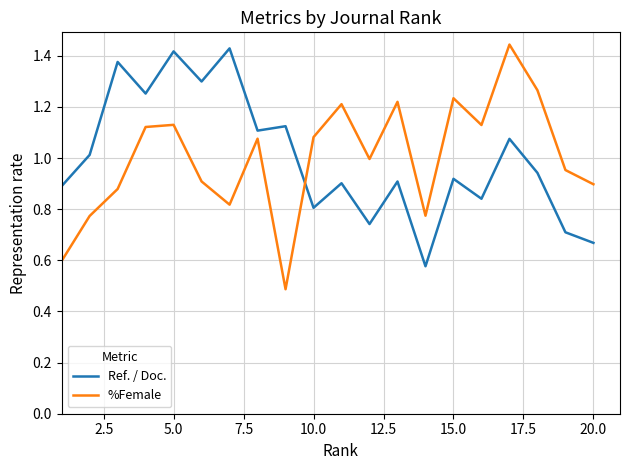

Which series has the widest spread of values?

%Female